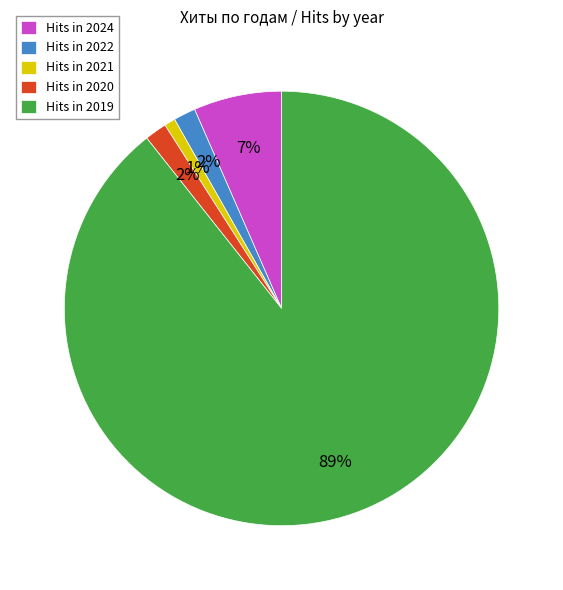

To the nearest percent, what is the average slice percentage?

20%